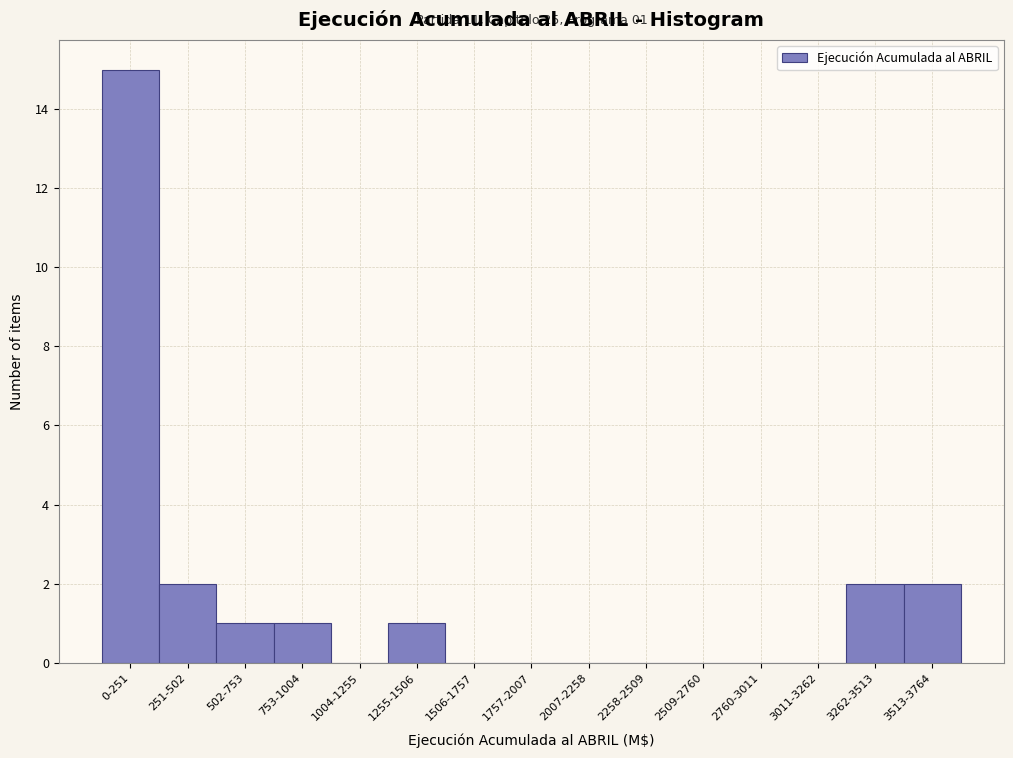

Reading left to right, extract all data points from this chart.

0-251=15	251-502=2	502-753=1	753-1004=1	1004-1255=0	1255-1506=1	1506-1757=0	1757-2007=0	2007-2258=0	2258-2509=0	2509-2760=0	2760-3011=0	3011-3262=0	3262-3513=2	3513-3764=2